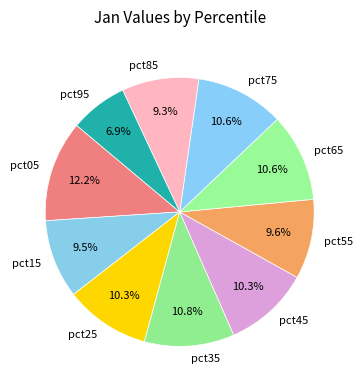

Between pct05 and pct55, which is larger?

pct05